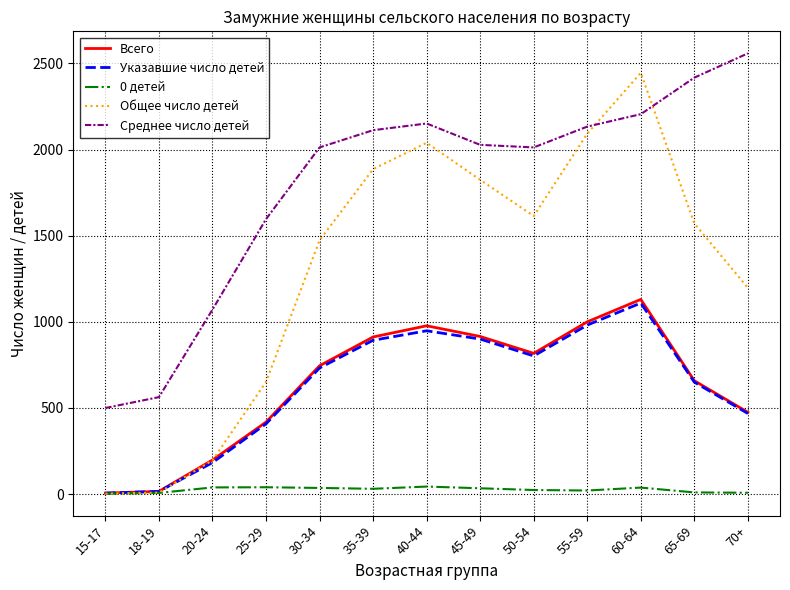

At which label does Среднее число детей first exceed 2027?

35-39